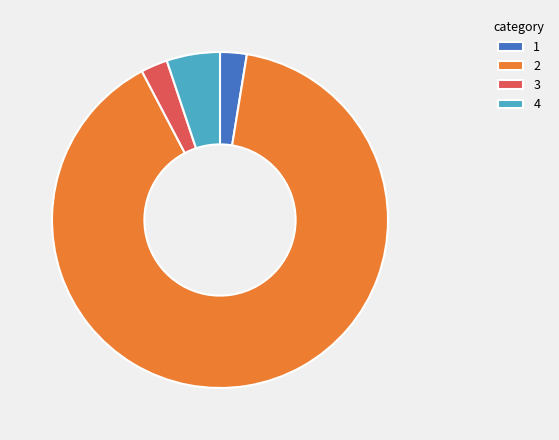

How many slices are in this pie chart?

4